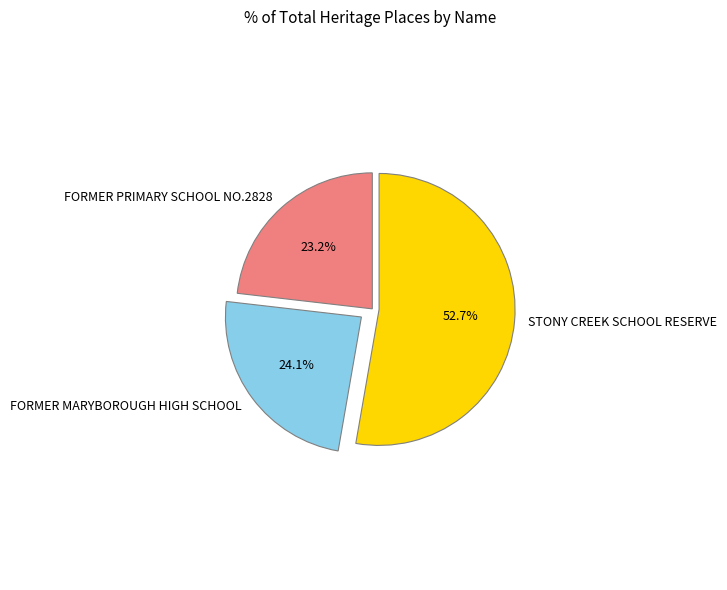

What is the largest slice in the pie chart?

STONY CREEK SCHOOL RESERVE